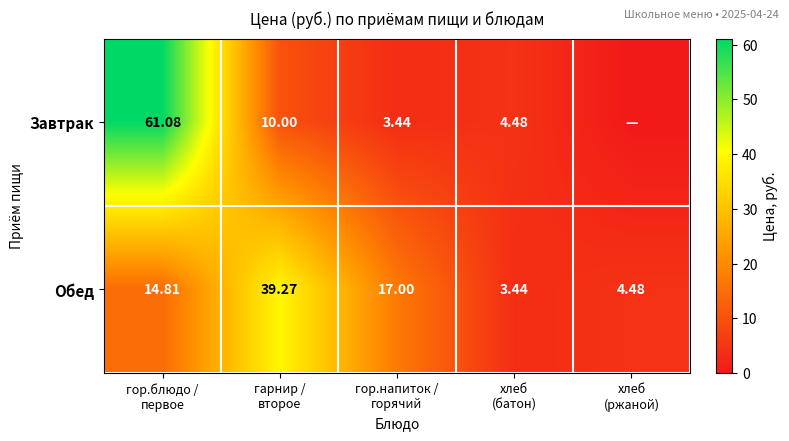

How many values in the Обед series exceed 14?

3